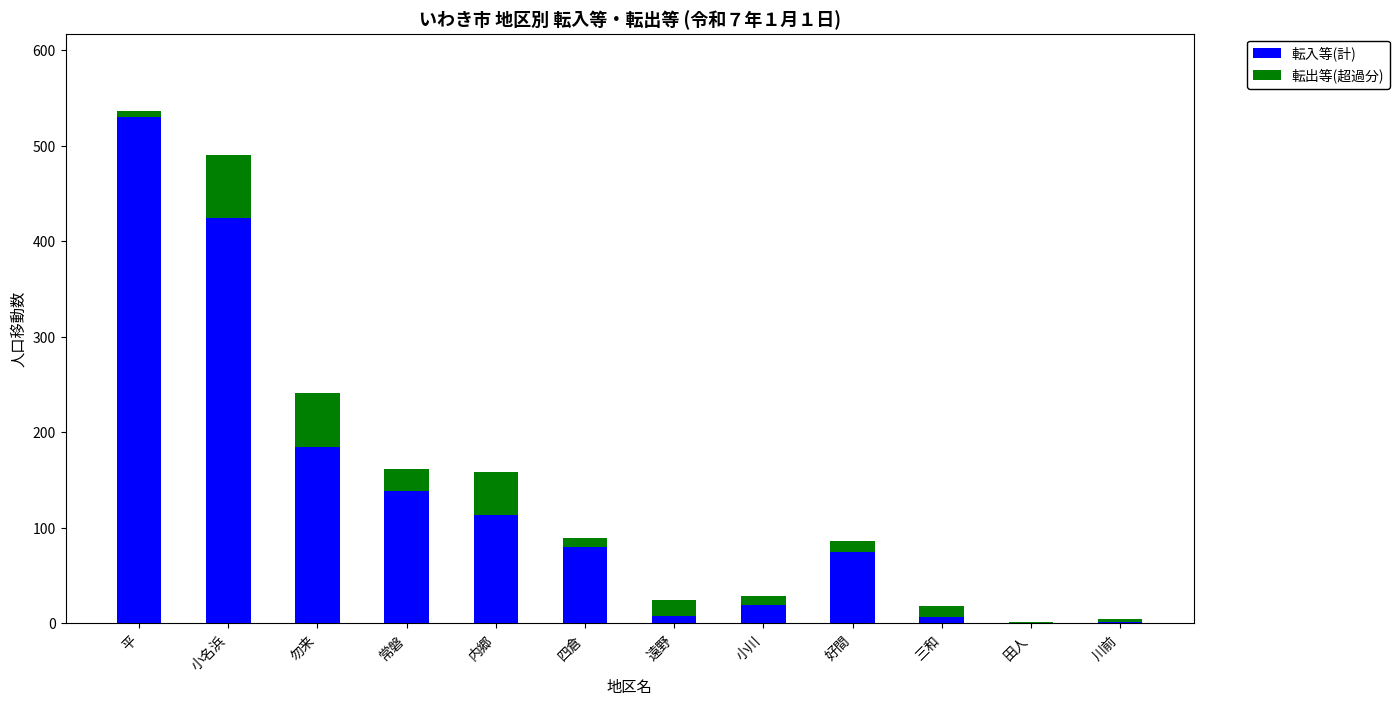

The value of 転入等(計) at 好間 is 75. True or false?

True